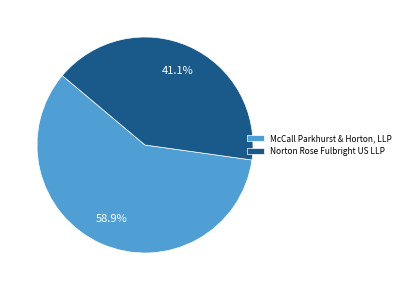

Which has a higher value, McCall Parkhurst & Horton, LLP or Norton Rose Fulbright US LLP?

McCall Parkhurst & Horton, LLP